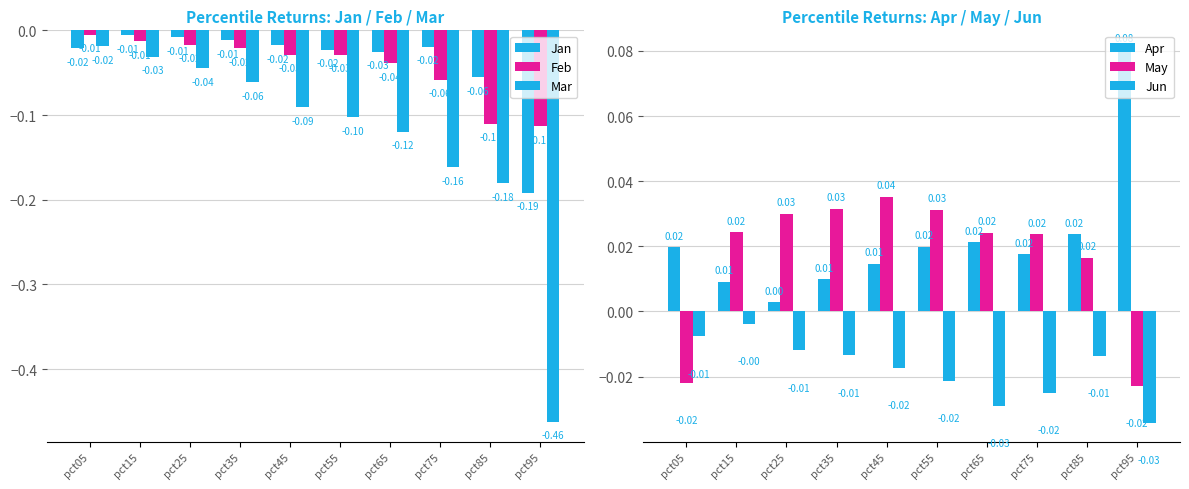

List the labels in order of Mar value, largest first.

pct05, pct15, pct25, pct35, pct45, pct55, pct65, pct75, pct85, pct95